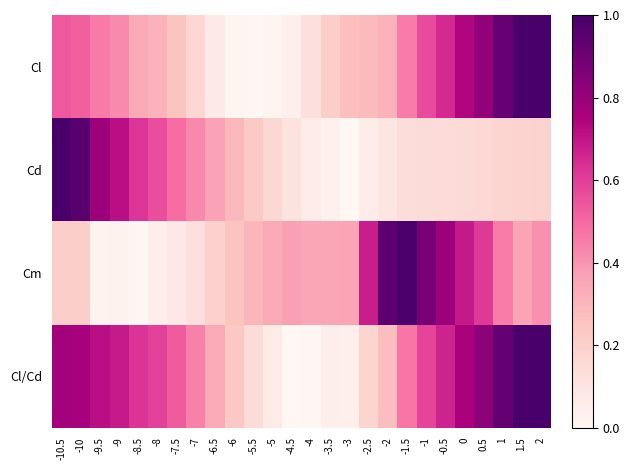

At which category is the sum across all series the highest?

2